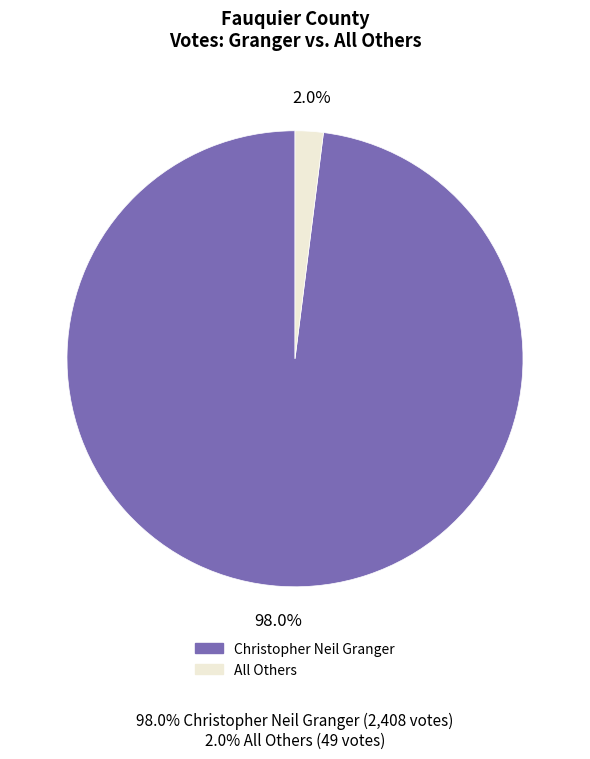

Is there a majority slice in this chart?

Yes